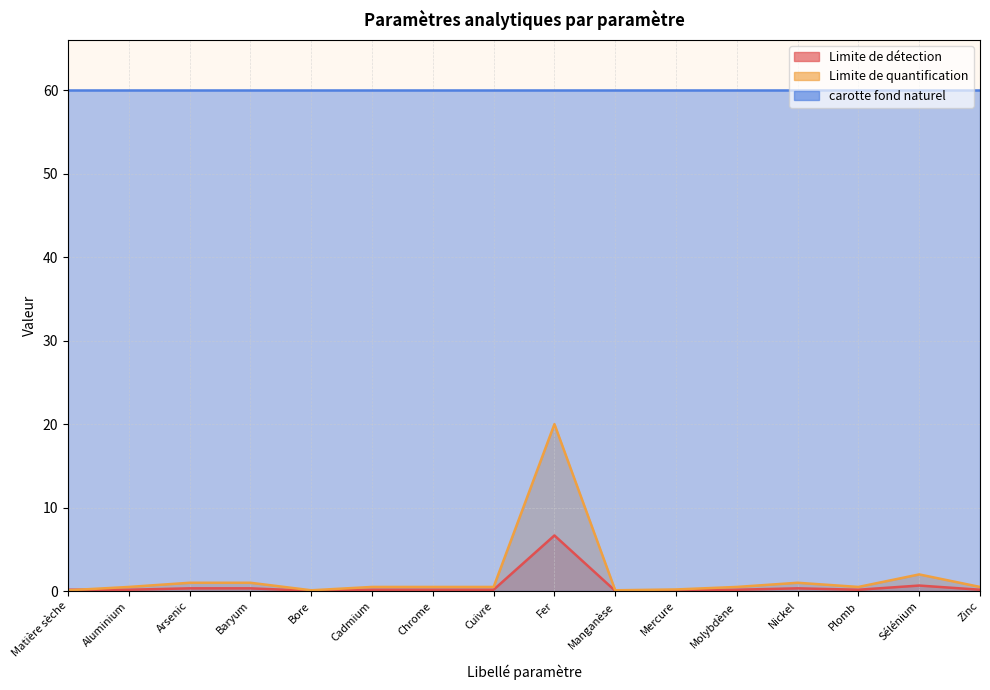

True or false: Limite de quantification and Limite de détection intersect in this chart.

True